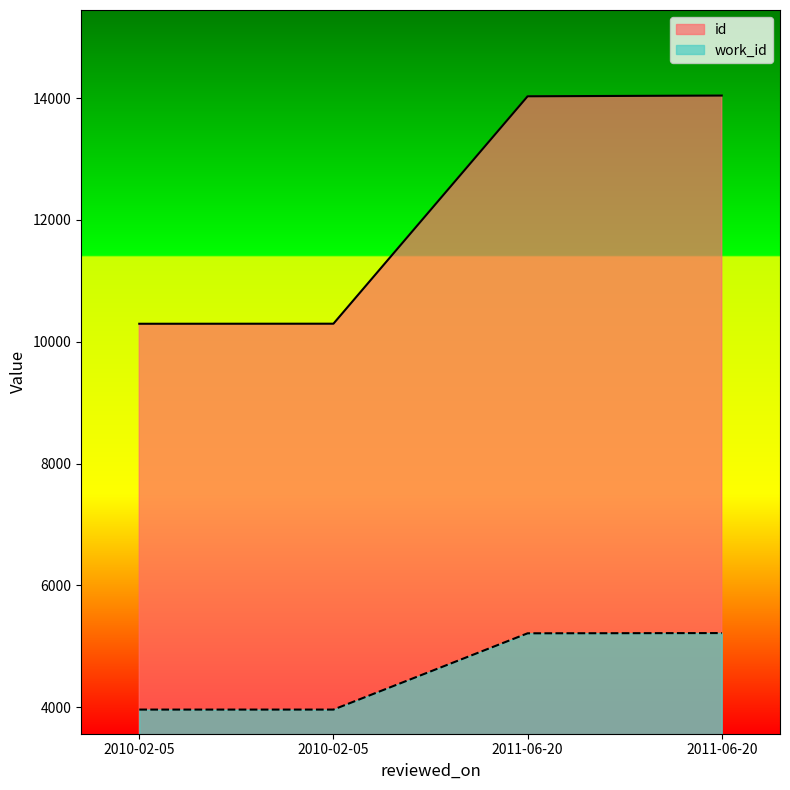

At which label does work_id reach its peak?

2011-06-20